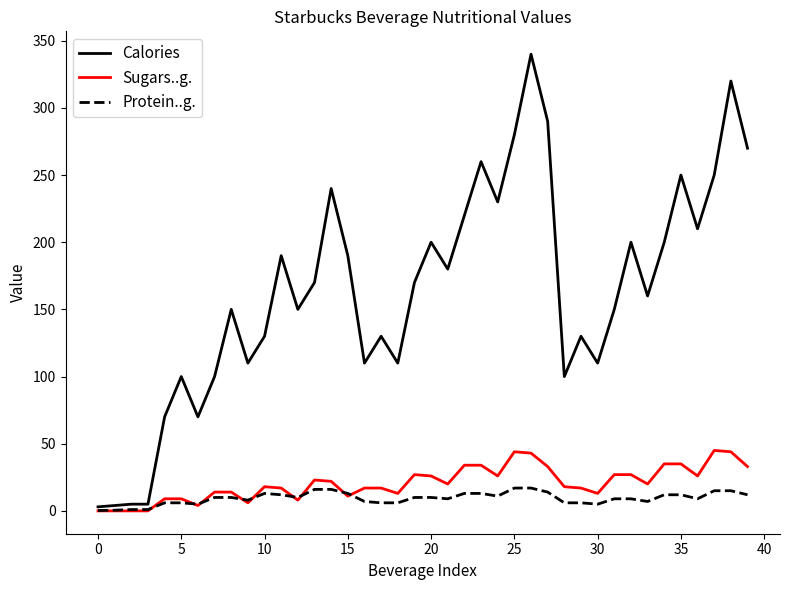

List the series in order of their peak value, highest first.

Calories, Sugars..g., Protein..g.